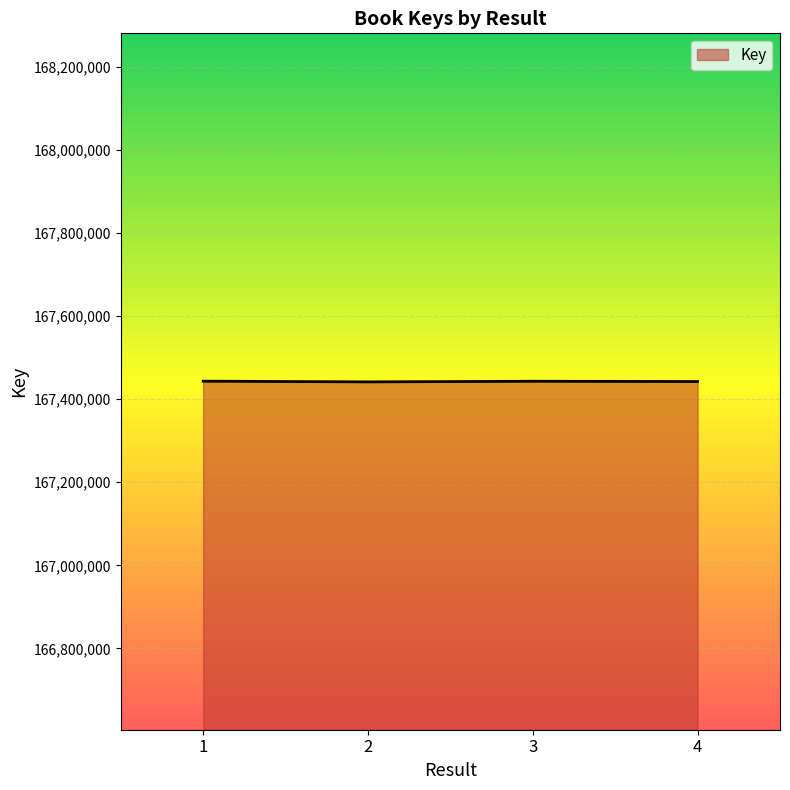

What is the minimum value shown in the chart?

167441479